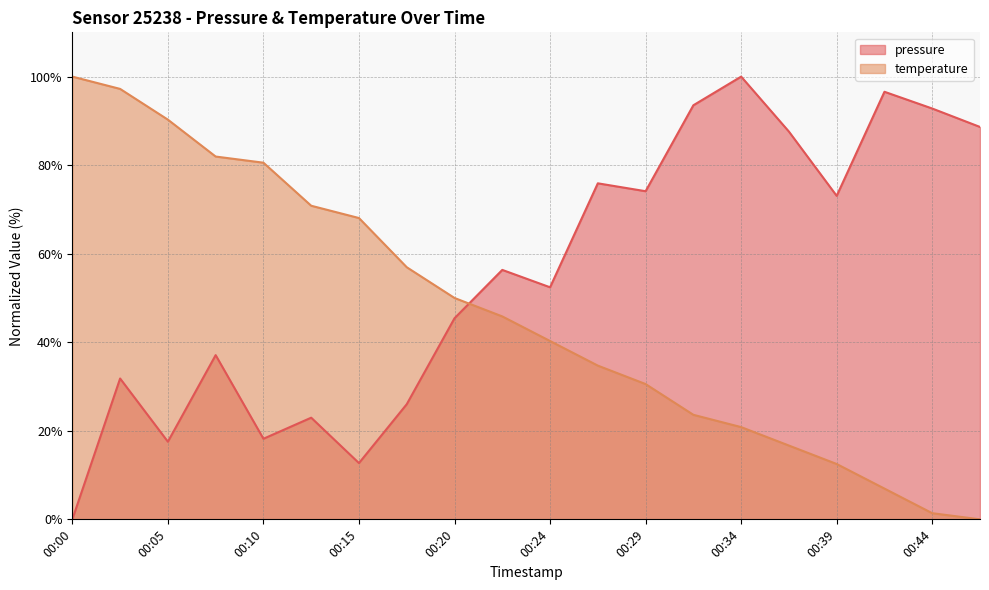

What are all the series names shown in the legend?

pressure, temperature